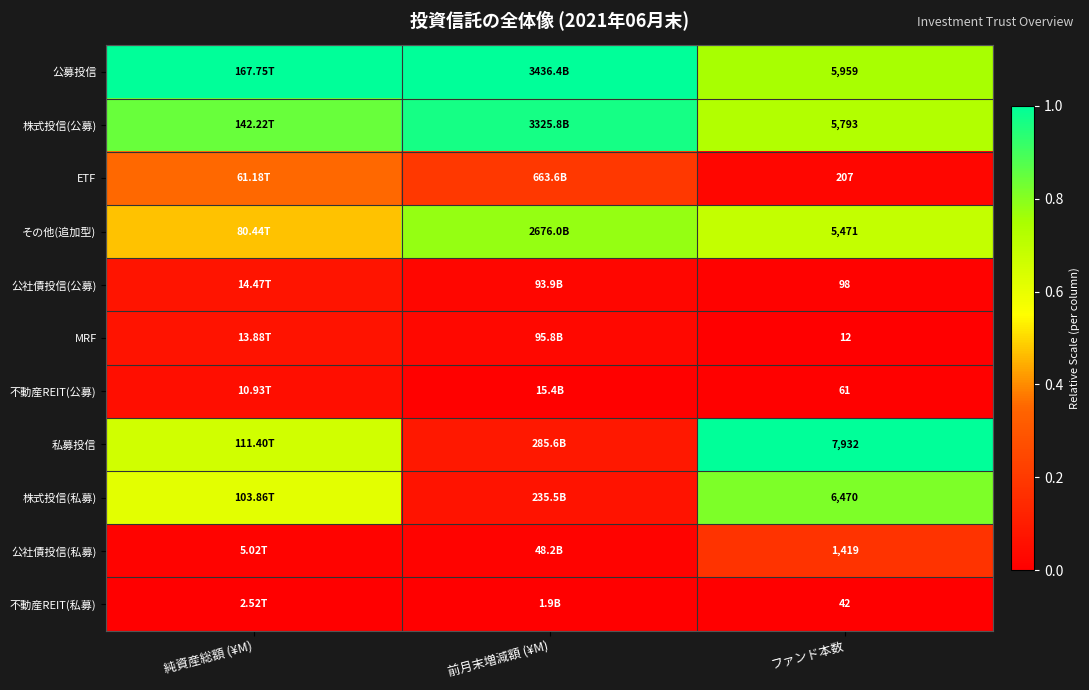

Rank the series at ファンド本数 from lowest to highest value.

MRF, 不動産REIT(私募), 不動産REIT(公募), 公社債投信(公募), ETF, 公社債投信(私募), その他(追加型), 株式投信(公募), 公募投信, 株式投信(私募), 私募投信